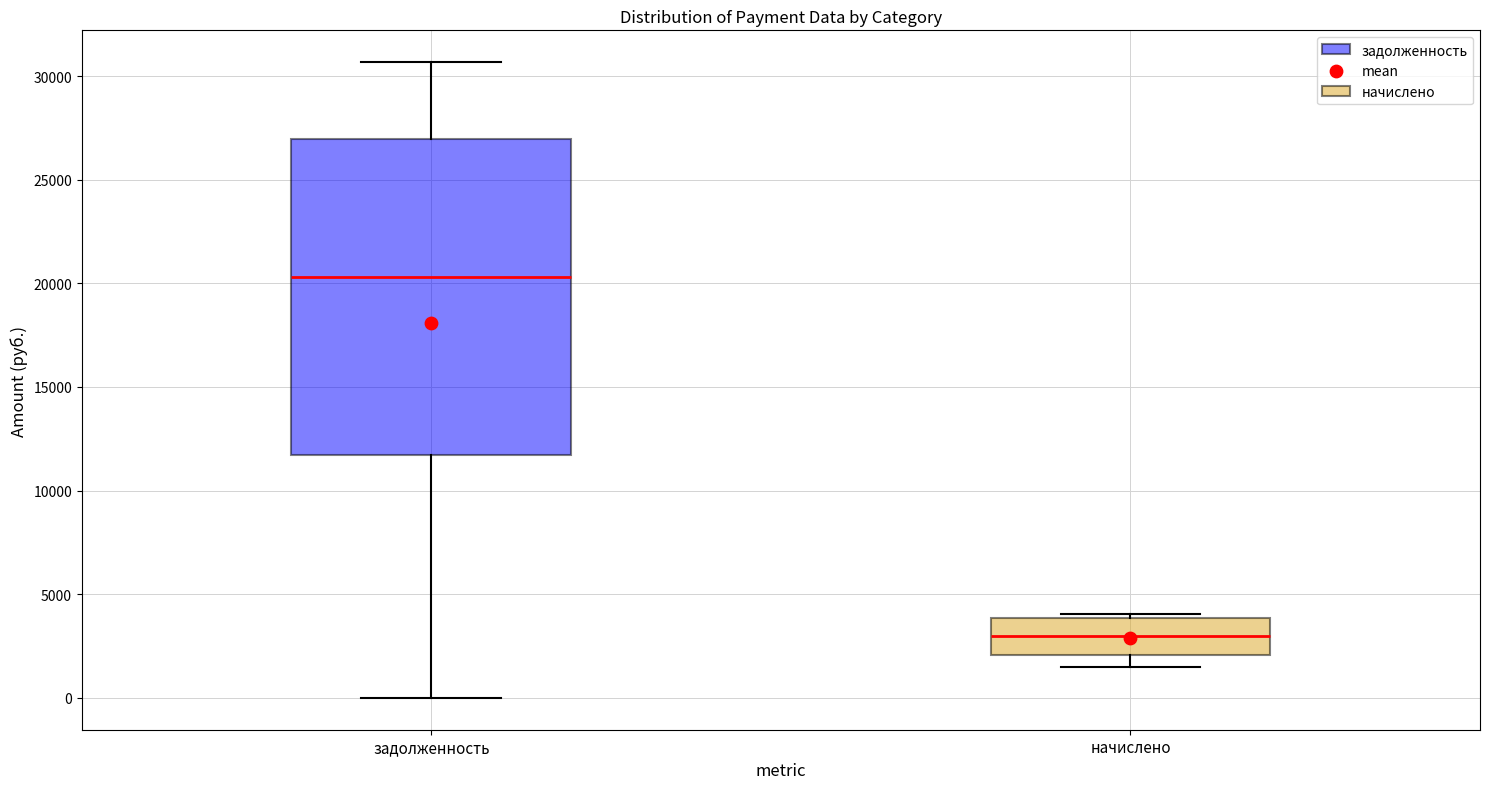

Which box is the tallest, from its lower edge to its upper edge?

задолженность